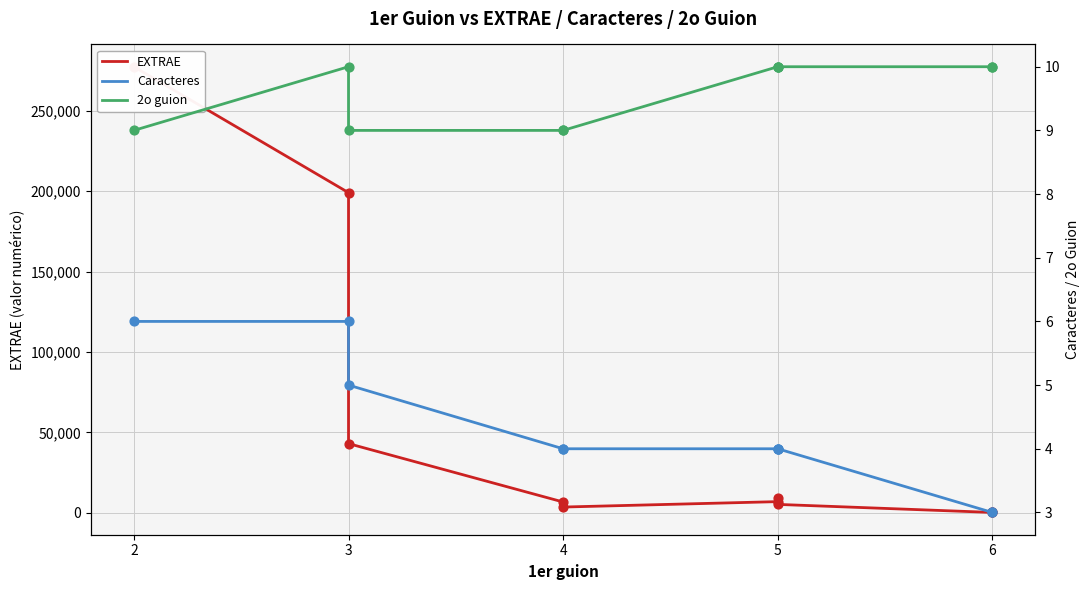

Which series has the largest total across all categories?

EXTRAE